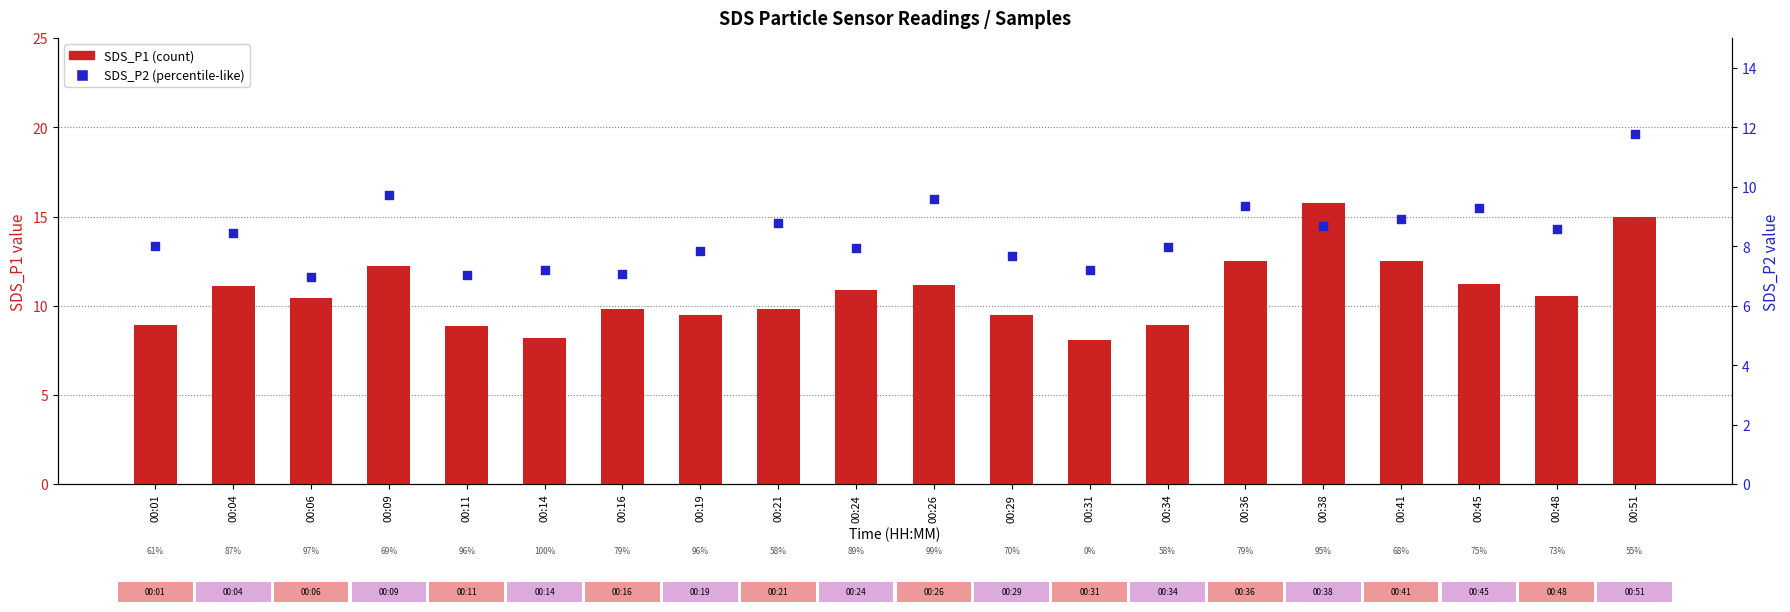

Which series contains the highest Y value?

SDS_P1 (count)